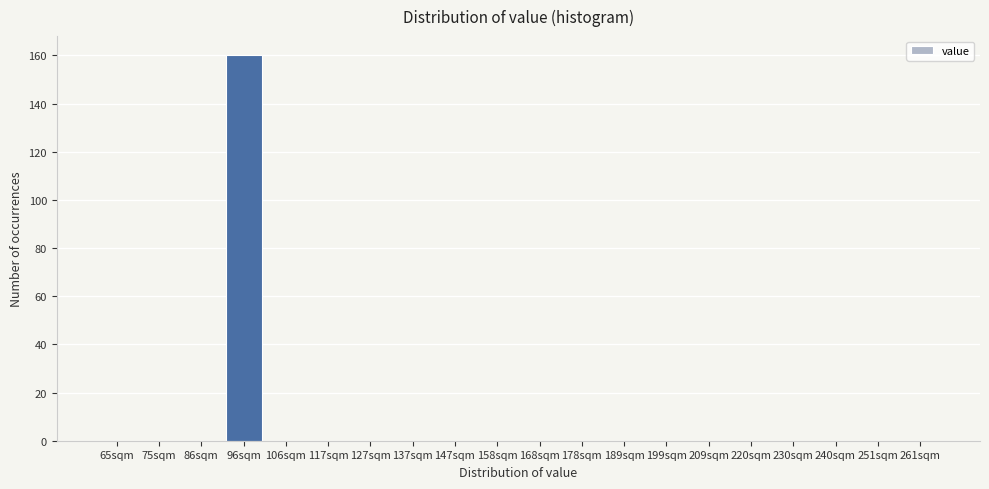

Reading left to right, what are all the values shown in this chart?

65sqm=0	75sqm=0	86sqm=0	96sqm=160	106sqm=0	117sqm=0	127sqm=0	137sqm=0	147sqm=0	158sqm=0	168sqm=0	178sqm=0	189sqm=0	199sqm=0	209sqm=0	220sqm=0	230sqm=0	240sqm=0	251sqm=0	261sqm=0